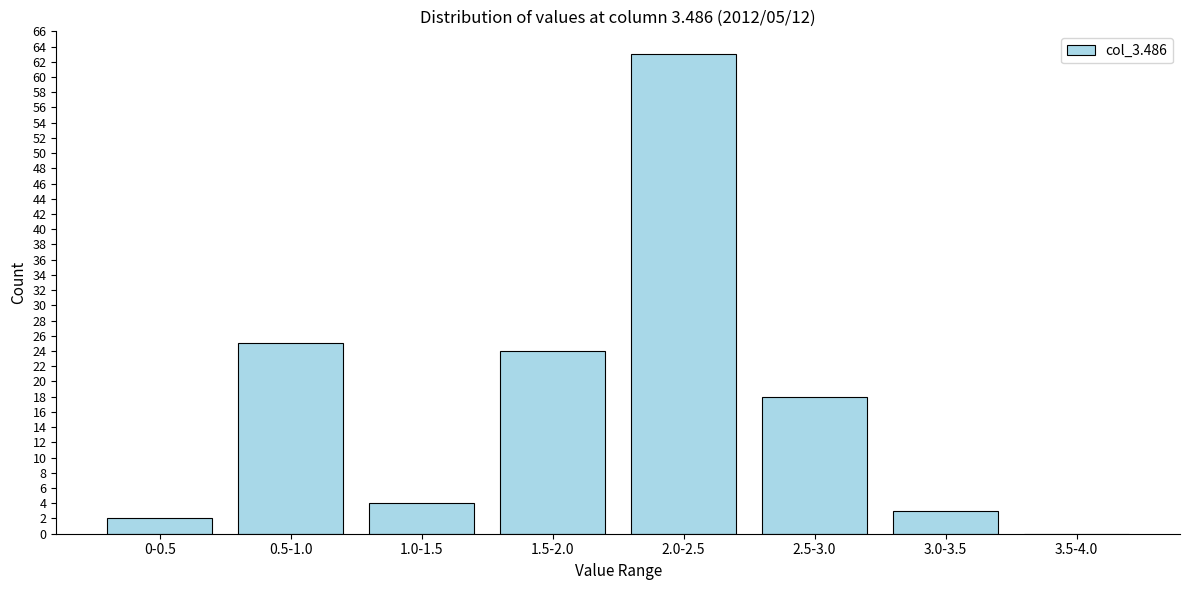

Reading left to right, what are all the values shown in this chart?

0-0.5=2	0.5-1.0=25	1.0-1.5=4	1.5-2.0=24	2.0-2.5=63	2.5-3.0=18	3.0-3.5=3	3.5-4.0=0